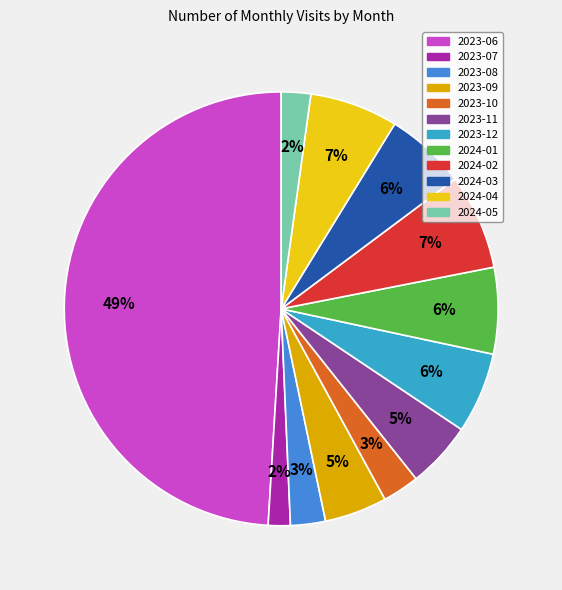

To the nearest percent, what is the combined percentage of 2023-07 and 2024-01?

8%